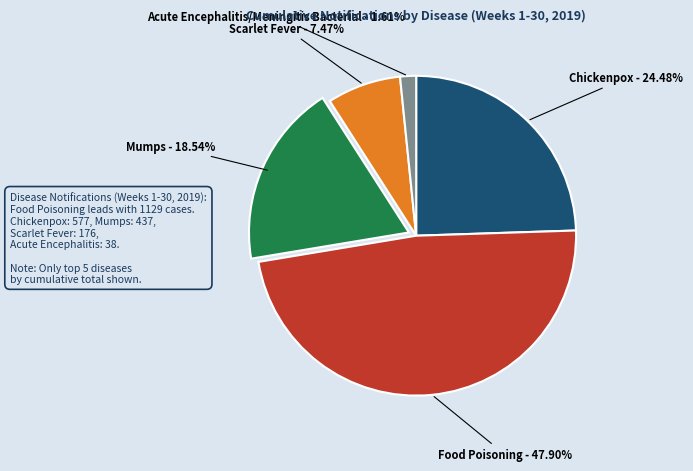

What is the ratio of the value at Acute Encephalitis/Meningitis Bacterial to the value at Mumps?

0.1